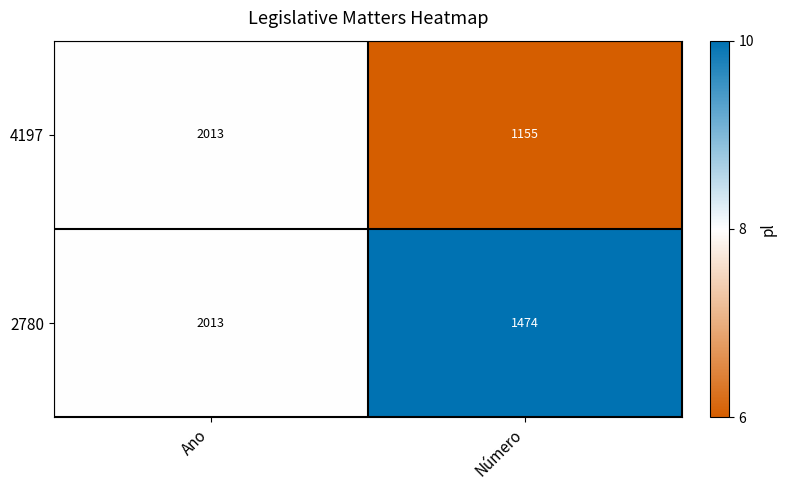

Count the number of categories in the chart.

2